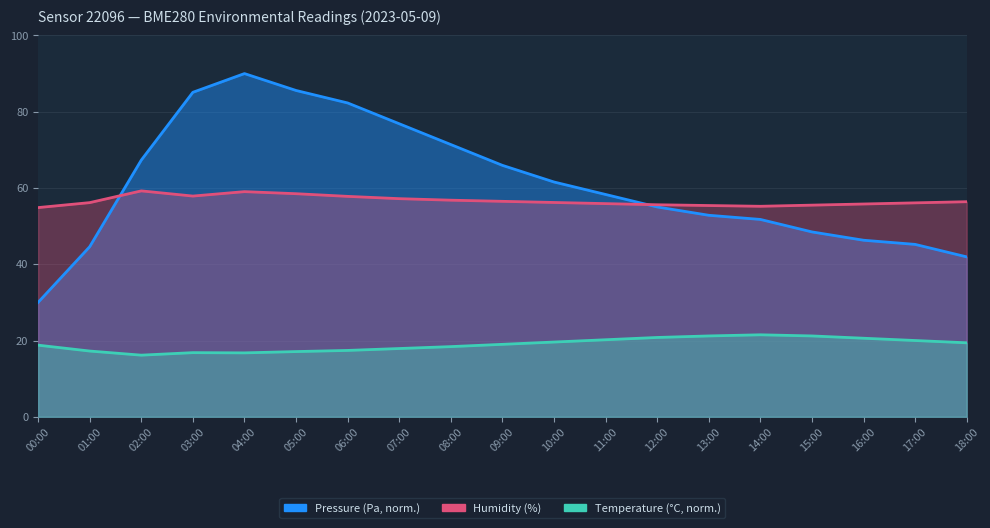

What is the difference between the Humidity values at 15:00 and 13:00?

0.1